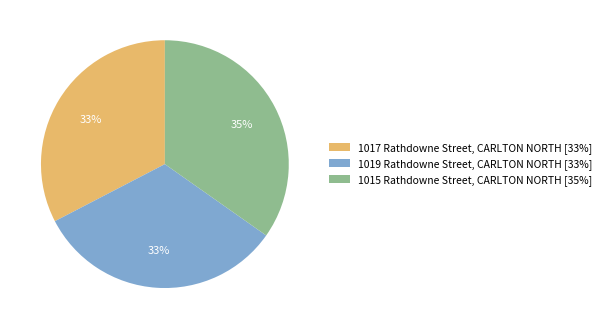

Which category has the biggest portion of the pie?

1015 Rathdowne Street, CARLTON NORTH